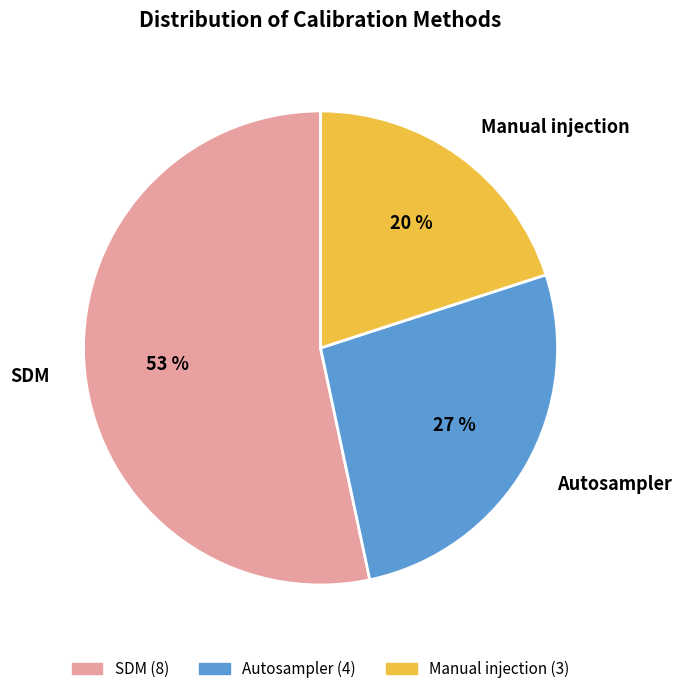

How many slices are in this pie chart?

3